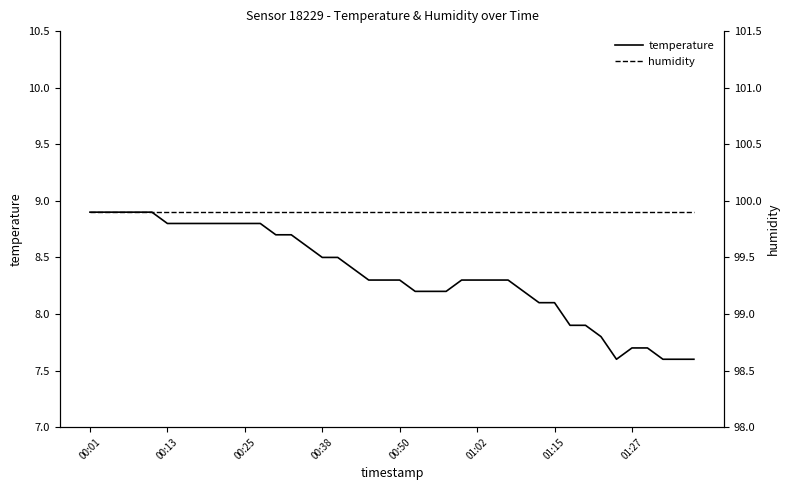

Reading left to right, extract all data points from this chart.

temperature: 8.9	8.9	8.9	8.9	8.9	8.8	8.8	8.8	8.8	8.8	8.8	8.8	8.7	8.7	8.6	8.5	8.5	8.4	8.3	8.3	8.3	8.2	8.2	8.2	8.3	8.3	8.3	8.3	8.2	8.1	8.1	7.9	7.9	7.8	7.6	7.7	7.7	7.6	7.6	7.6
humidity: 99.9	99.9	99.9	99.9	99.9	99.9	99.9	99.9	99.9	99.9	99.9	99.9	99.9	99.9	99.9	99.9	99.9	99.9	99.9	99.9	99.9	99.9	99.9	99.9	99.9	99.9	99.9	99.9	99.9	99.9	99.9	99.9	99.9	99.9	99.9	99.9	99.9	99.9	99.9	99.9